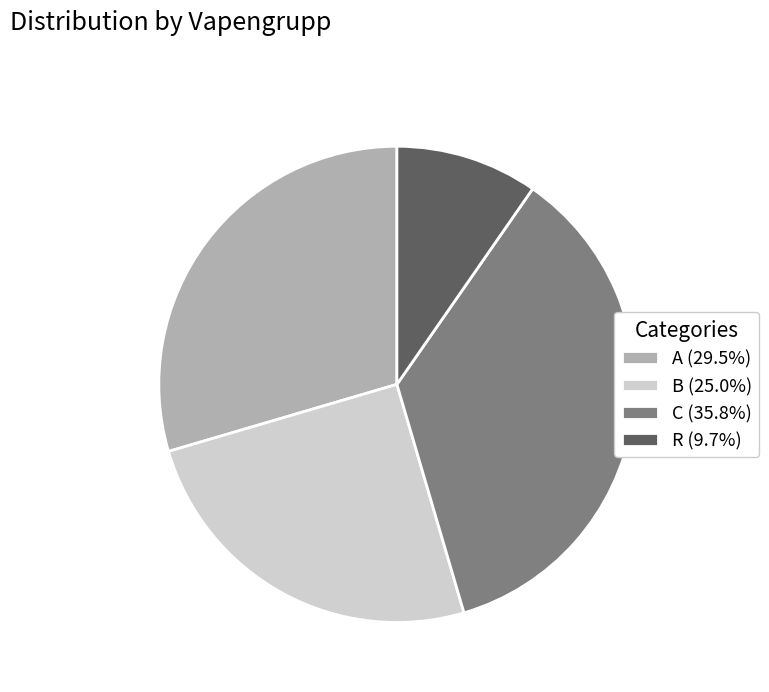

Rank the categories by value from highest to lowest.

C, A, B, R